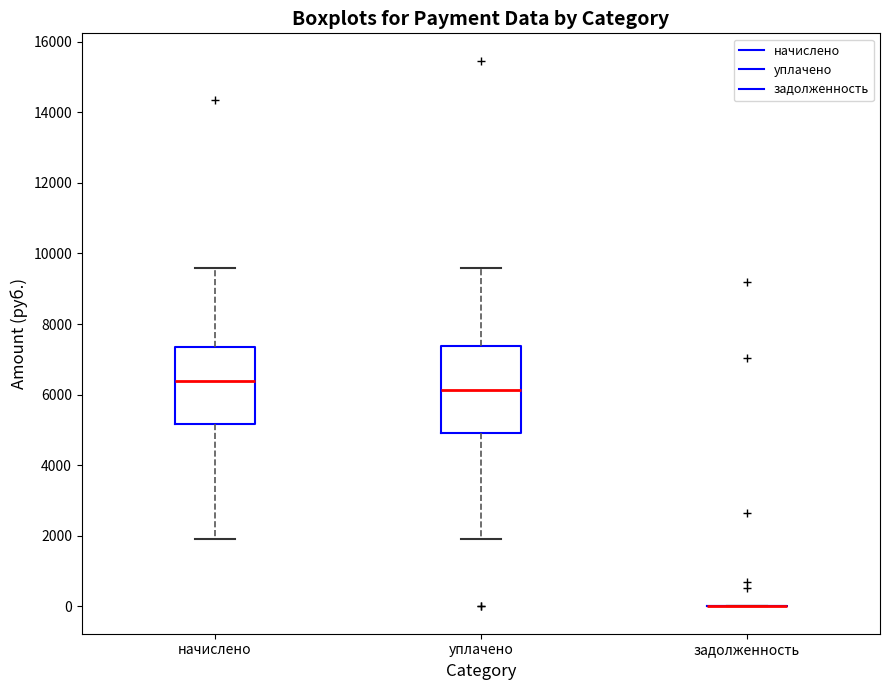

Reading left to right, read every box against the y-axis: the position of its median line, the range the box covers, and the ends of its whiskers. The values are not printed on the chart, so give them approximately, as read against the axis.

начислено: median 6400, box 5200 to 7400, whiskers 2000 to 9600
уплачено: median 6200, box 5000 to 7400, whiskers 2000 to 9600
задолженность: box collapsed to a line at 0, whiskers 0 to 0